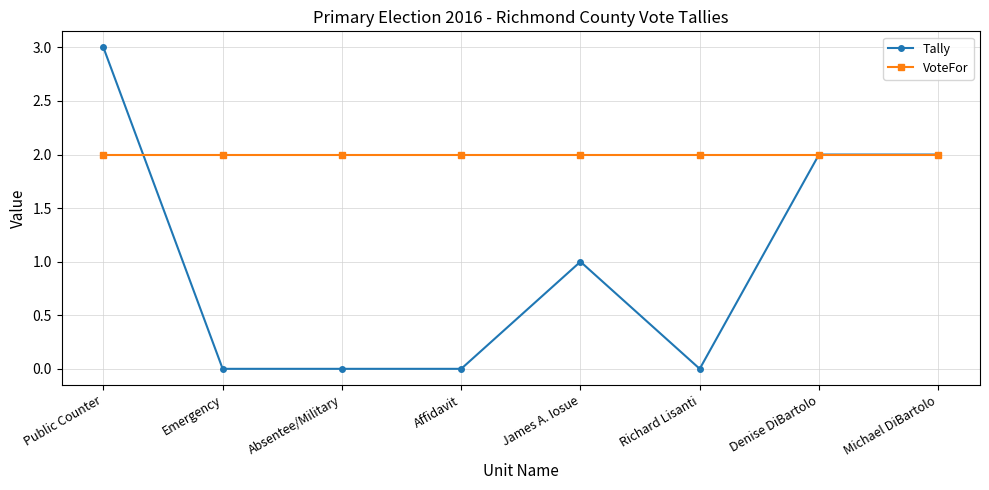

Read the Tally value at James A. Iosue.

1